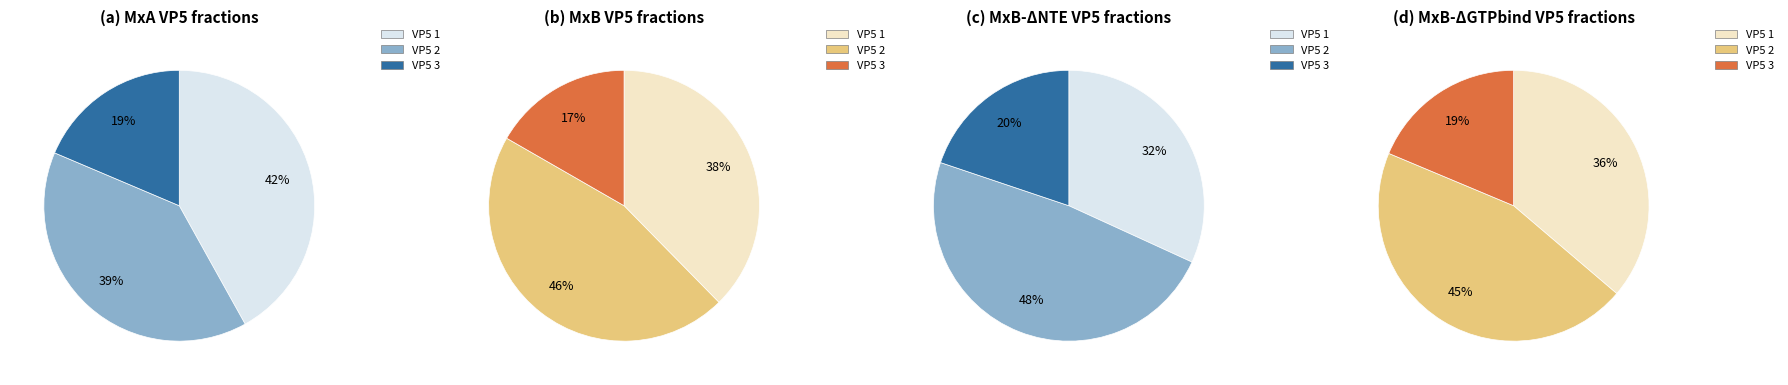

Does any single category account for the majority?

No